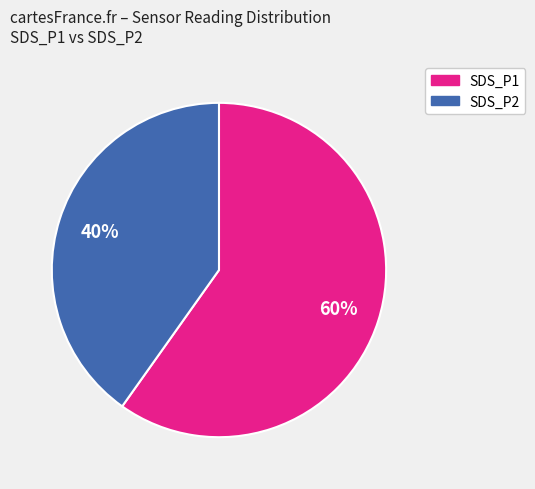

True or false: SDS_P1 accounts for 48% of the total.

False